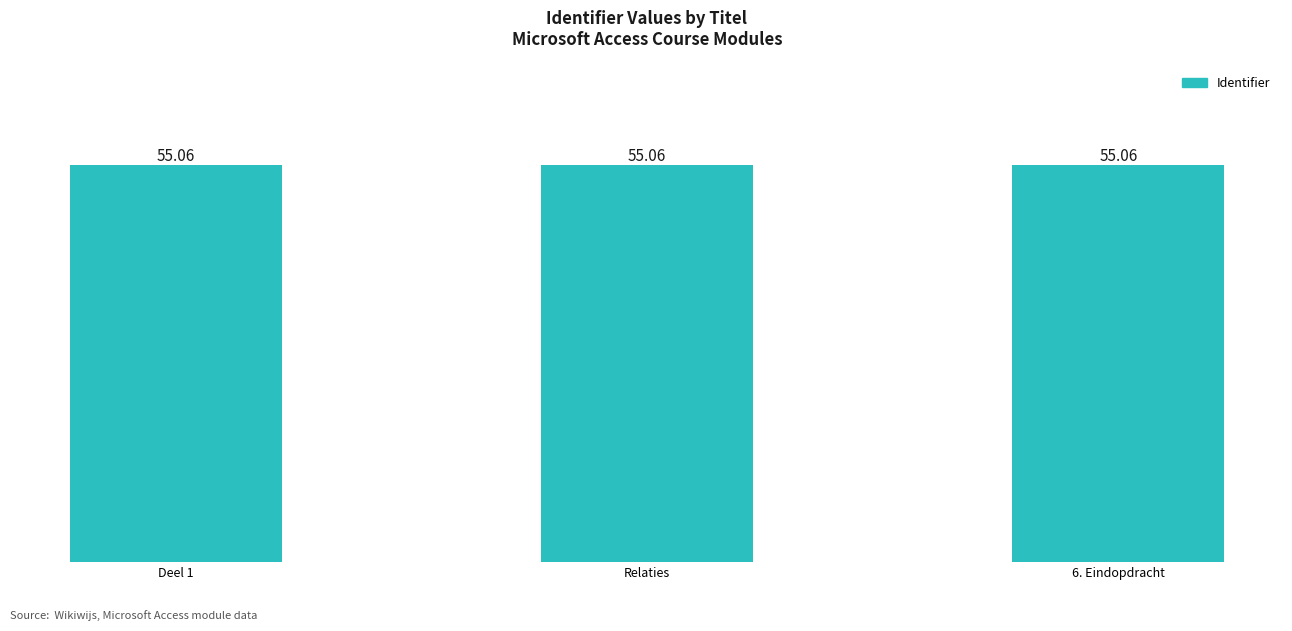

Reading left to right, list all the values displayed in this chart.

Deel 1=55.1	Relaties=55.1	6. Eindopdracht=55.1